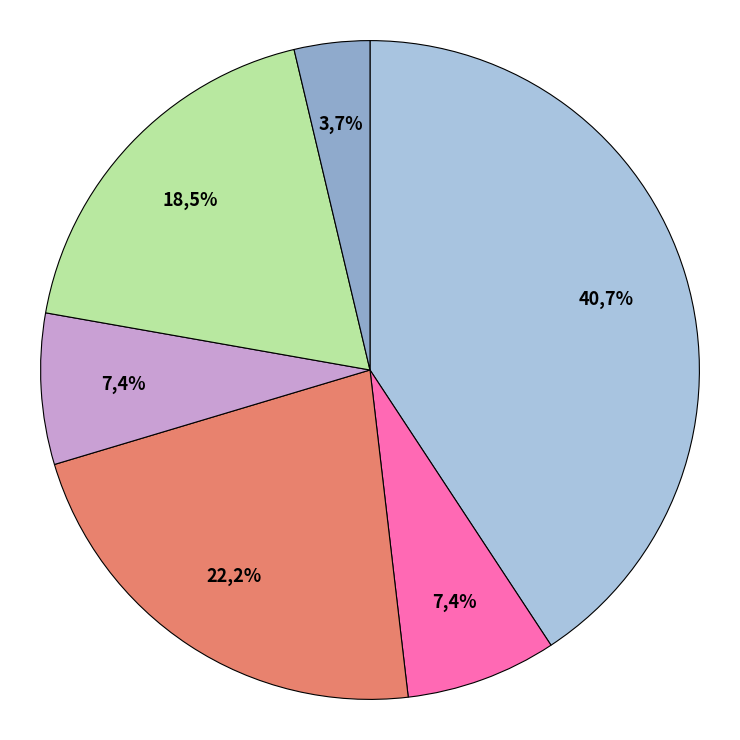

Is North the majority of the pie?

No